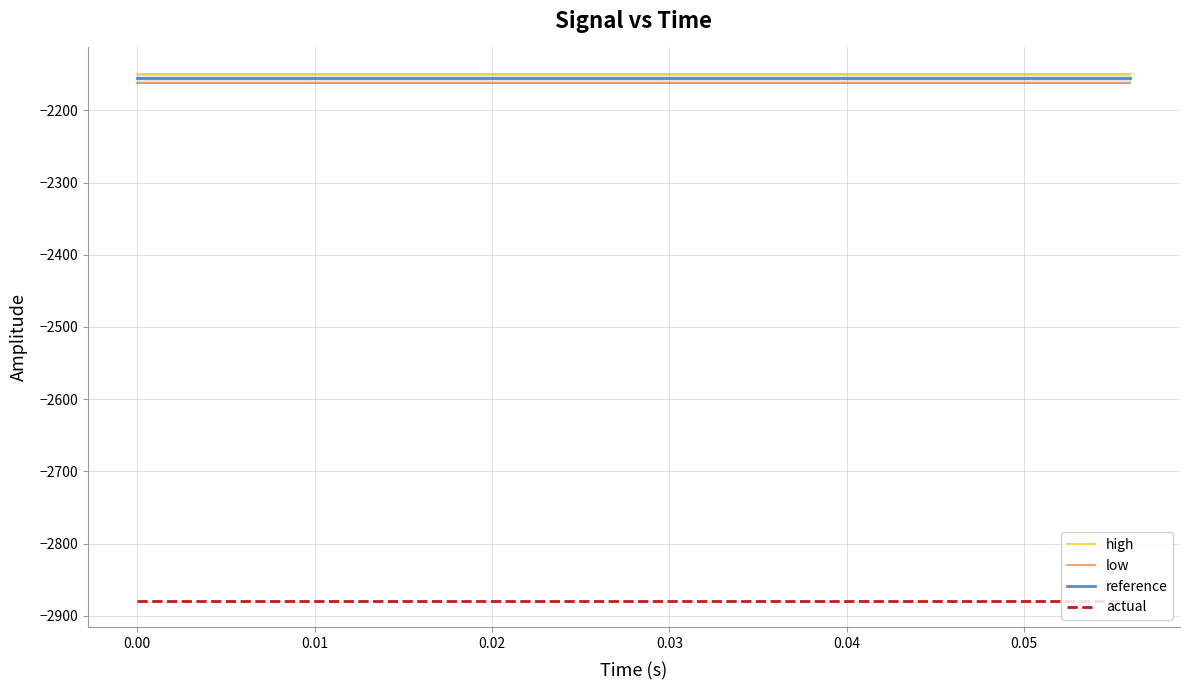

True or false: actual and high cross at least once.

False